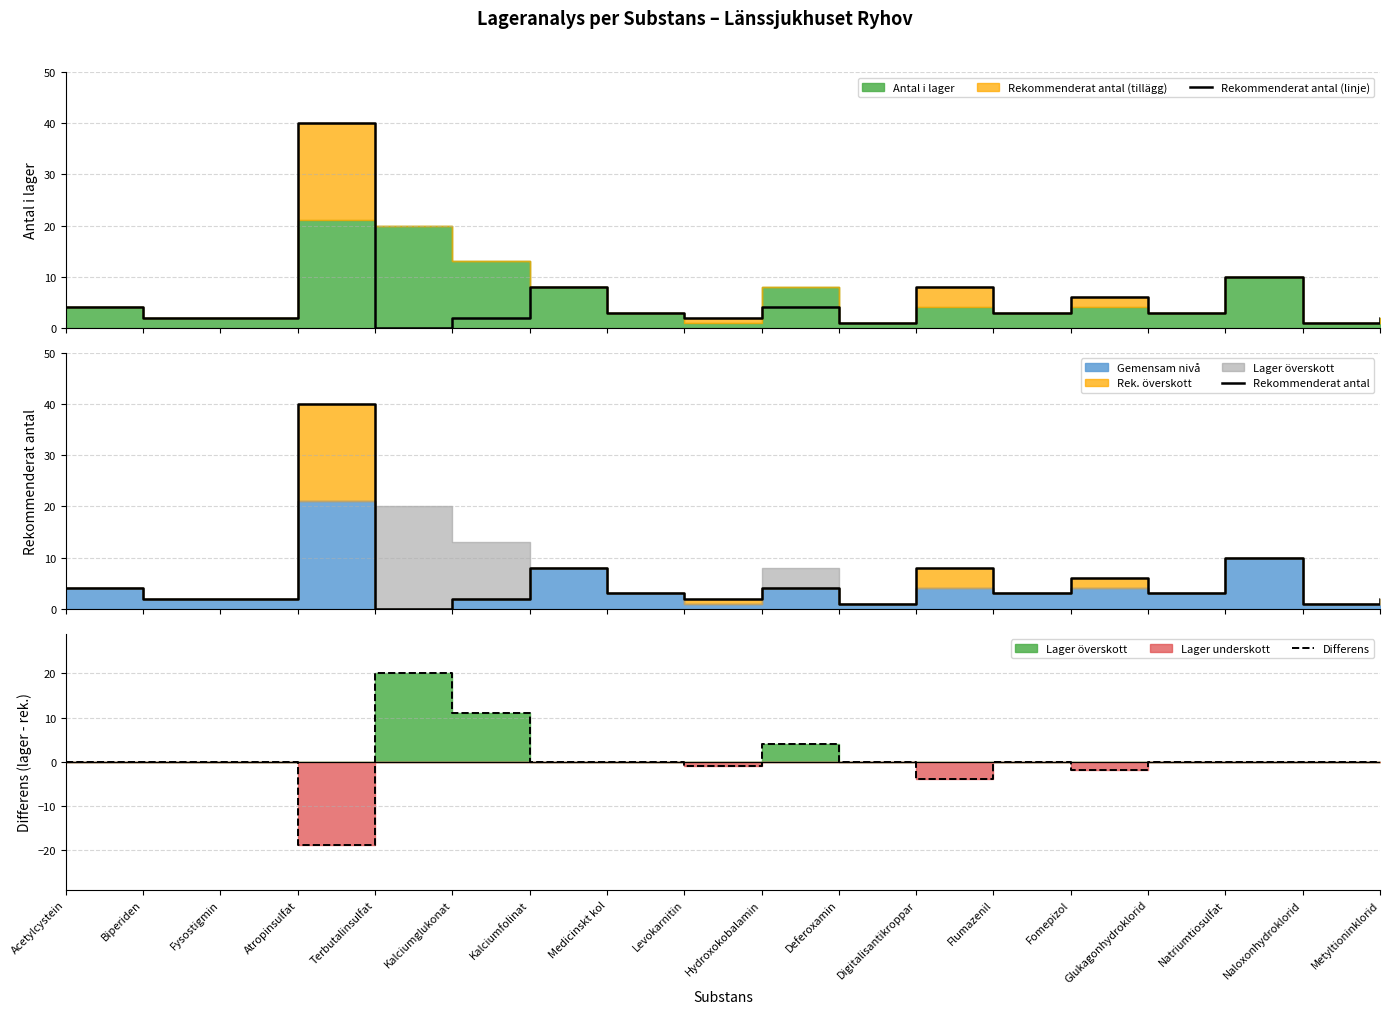

Which label corresponds to the largest value in the chart?

Atropinsulfat